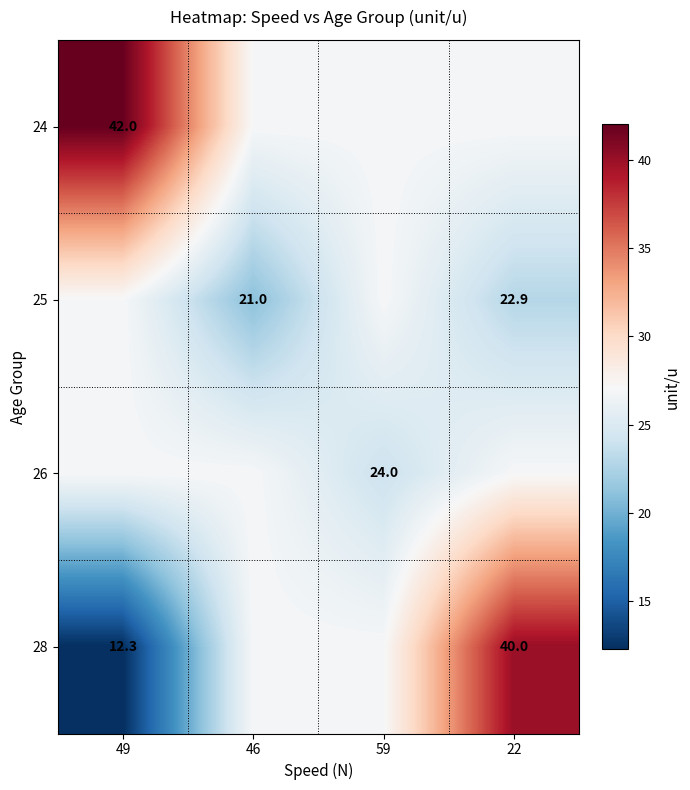

Count the number of data series in this chart.

4